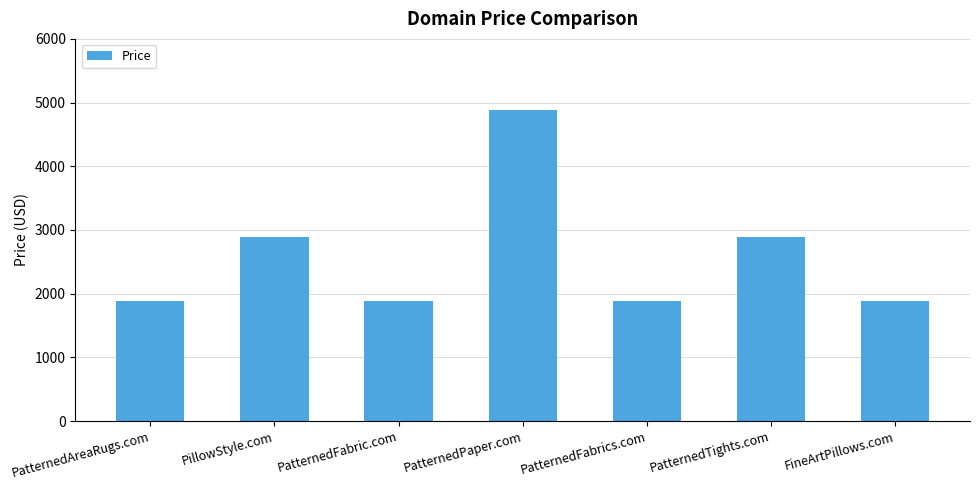

At which category does the chart reach its peak across all series?

PatternedPaper.com